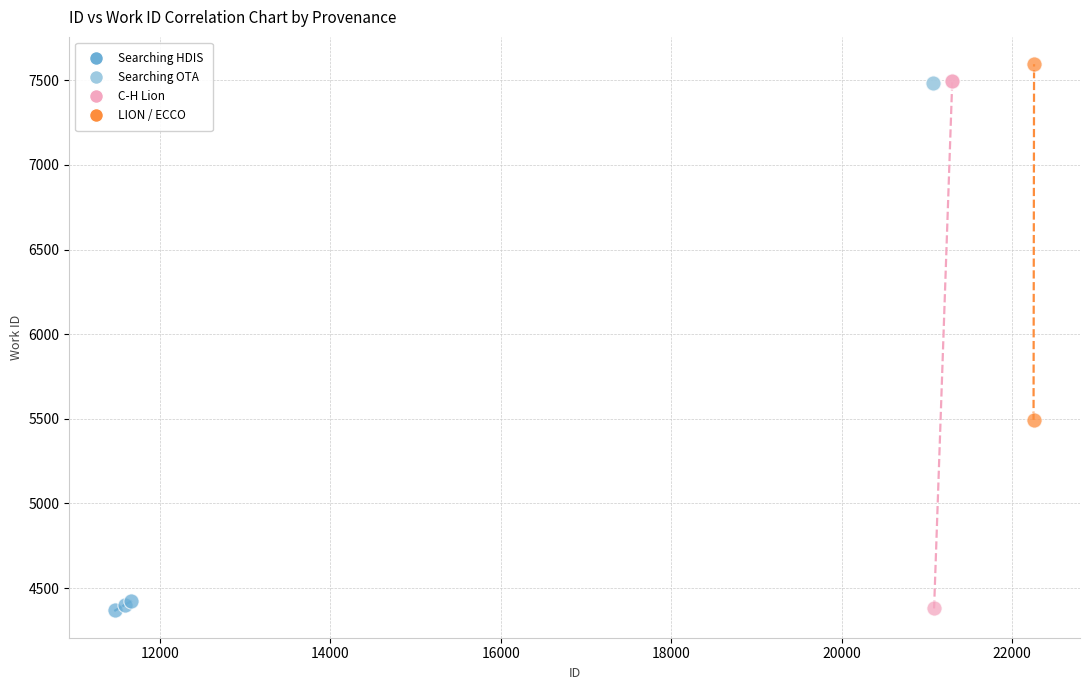

Which series contains the highest Y value?

LION / ECCO